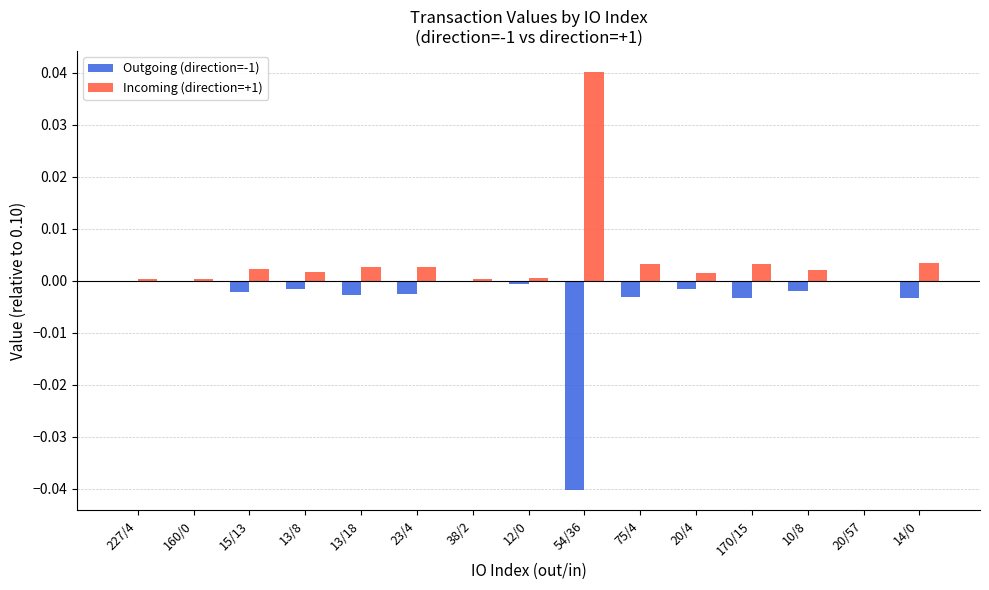

Which series has the largest total across all categories?

Incoming (direction=+1)